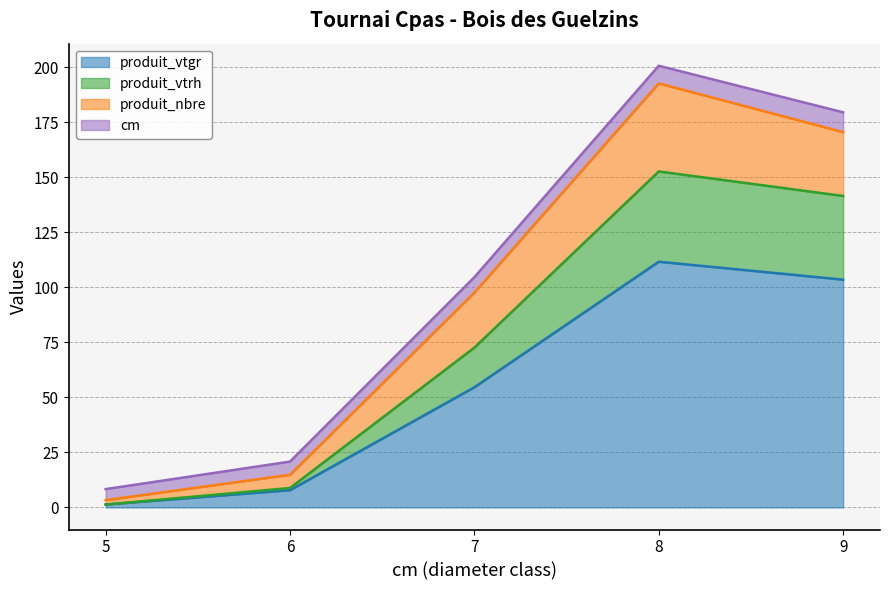

Between 7 and 8, which is larger?

8